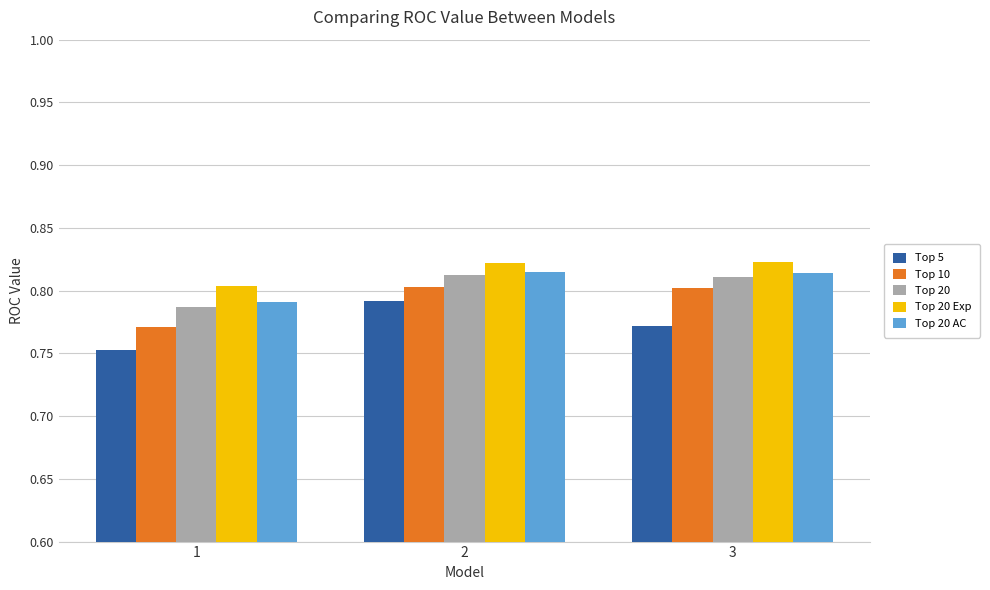

How many groups of bars are there?

3